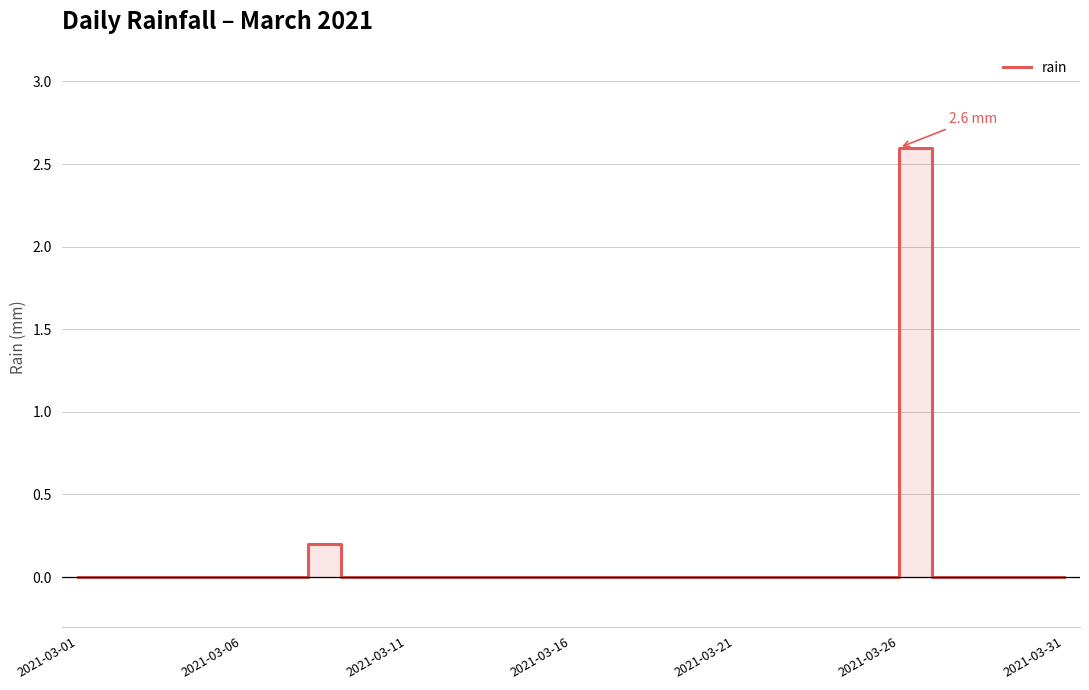

Is it true that the value at 24 is 0.0?

True